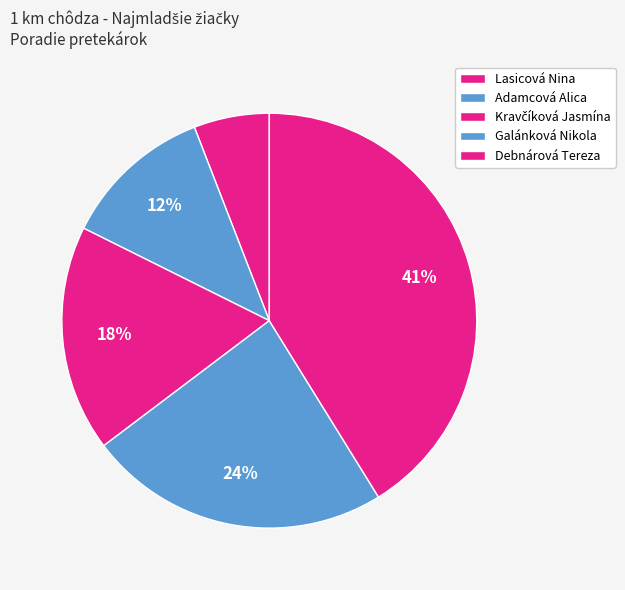

How many segments does this pie chart have?

5